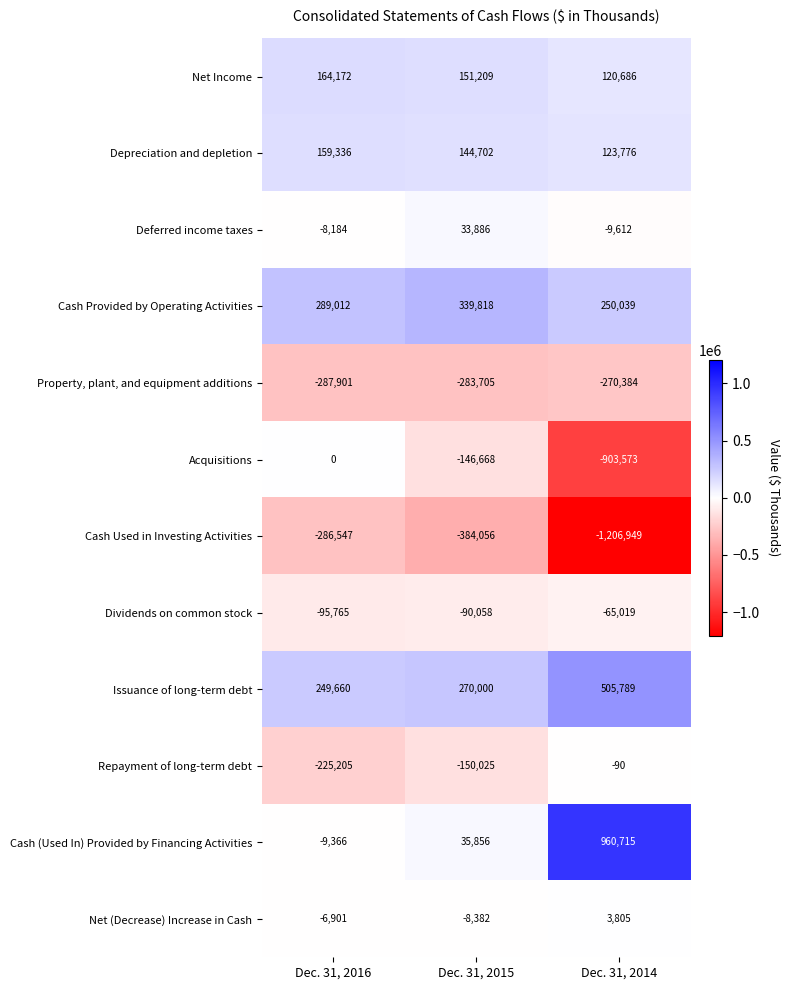

How many series are shown in this chart?

12